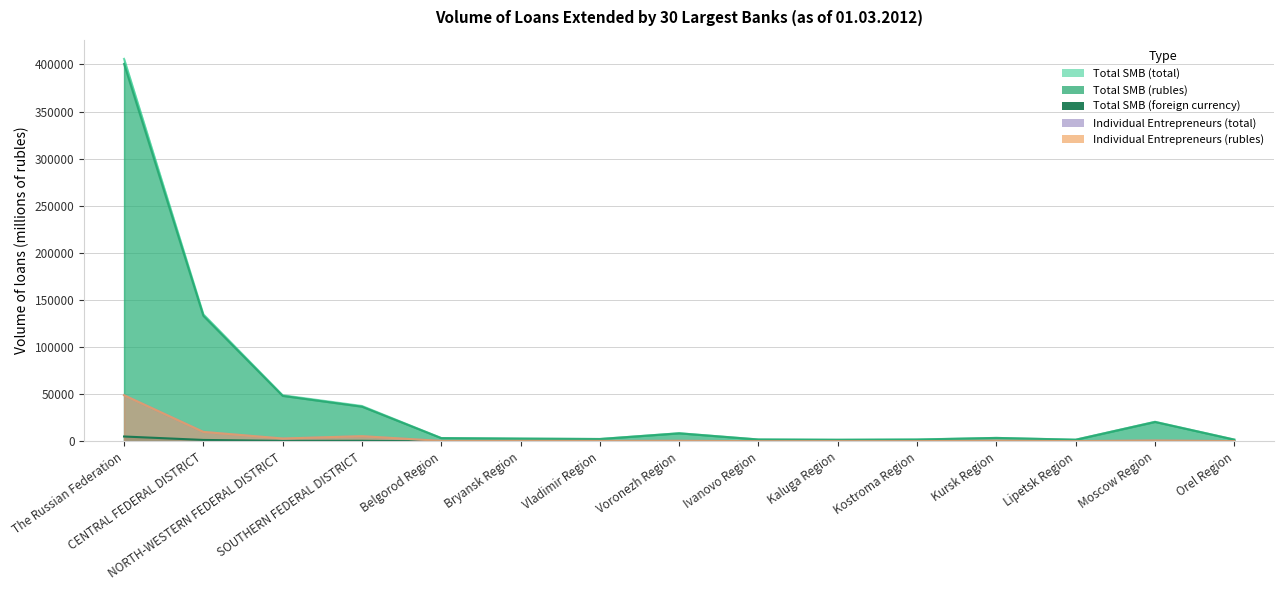

Where is Individual Entrepreneurs (total) nearest to the value 24714?

CENTRAL FEDERAL DISTRICT